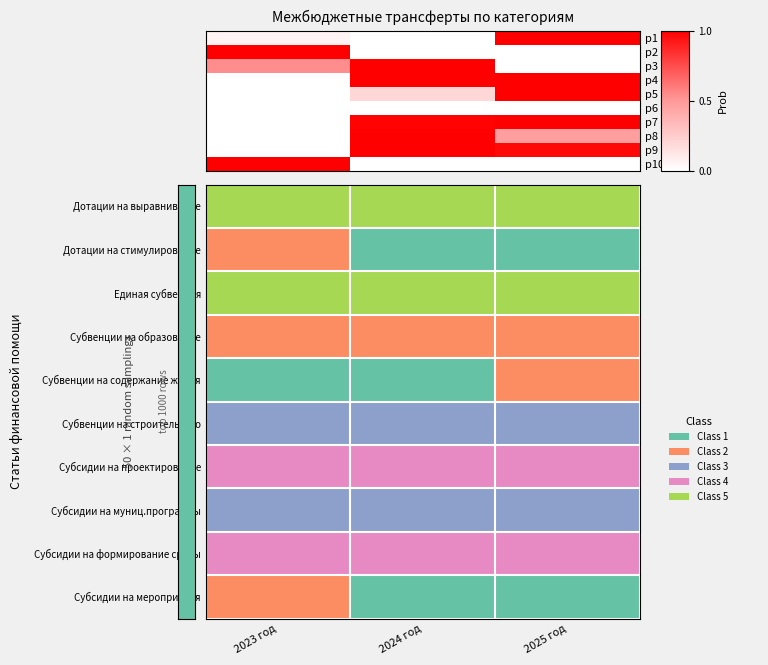

What is the lowest value of the Субсидии на муниц.программы series?

2